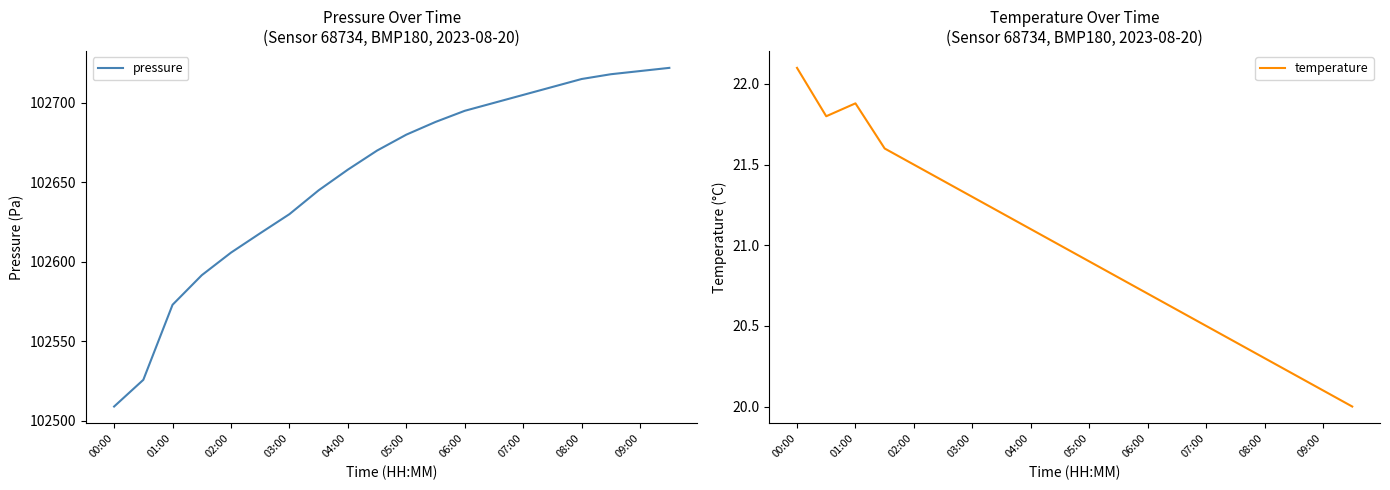

The pressure series shows 102680.0 at 05:00. True or false?

True